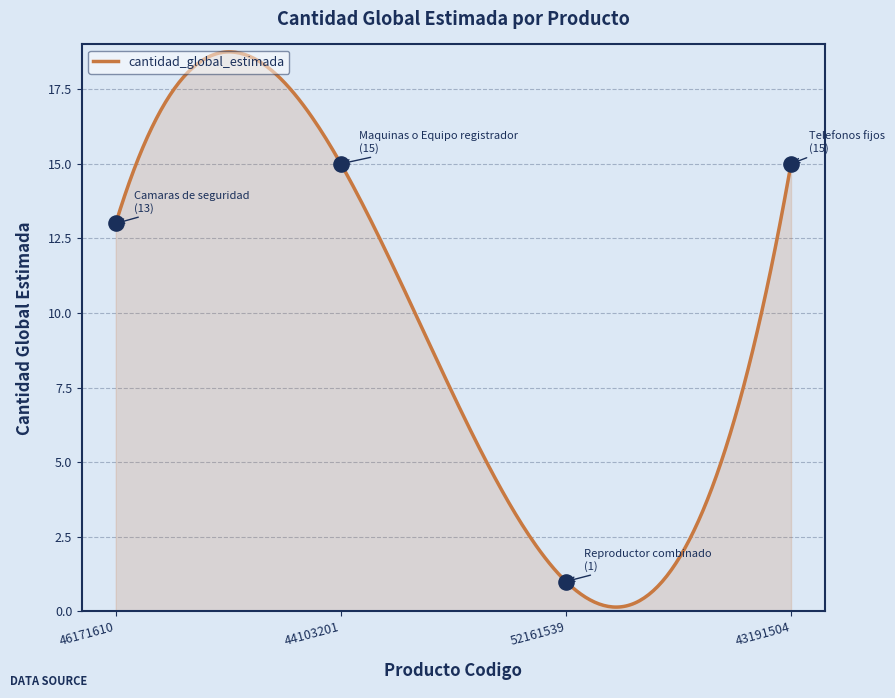

Approximately how many times larger is the value at 43191504 compared to 46171610?

1.2